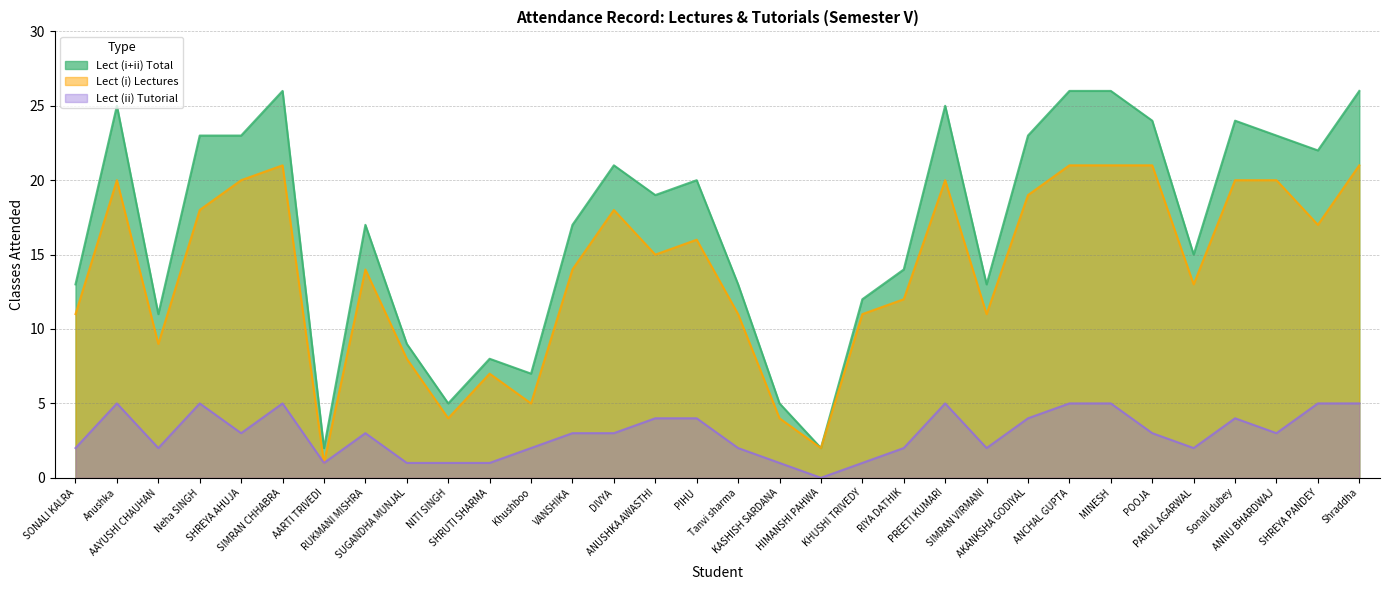

Reading right to left, transcribe all the data shown in this chart.

Lect (i+ii) Total: 26	22	23	24	15	24	26	26	23	13	25	14	12	2	5	13	20	19	21	17	7	8	5	9	17	2	26	23	23	11	25	13
Lect (i) Lectures: 21	17	20	20	13	21	21	21	19	11	20	12	11	2	4	11	16	15	18	14	5	7	4	8	14	1	21	20	18	9	20	11
Lect (ii) Tutorial: 5	5	3	4	2	3	5	5	4	2	5	2	1	0	1	2	4	4	3	3	2	1	1	1	3	1	5	3	5	2	5	2